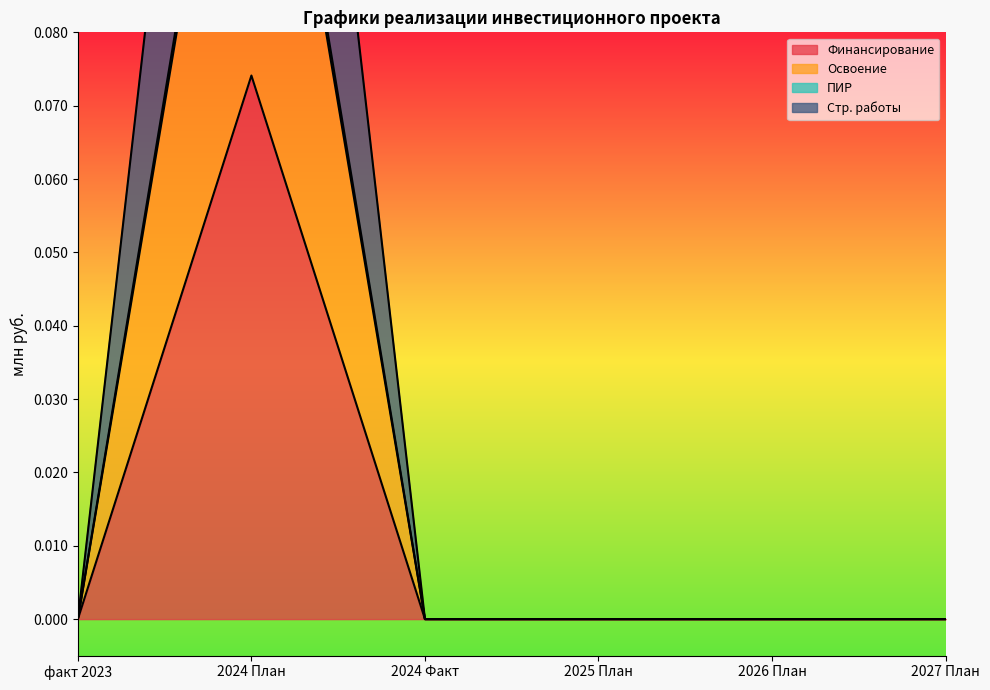

At 2026 План, list the series in order from smallest to largest.

Финансирование, Освоение, ПИР, Стр. работы